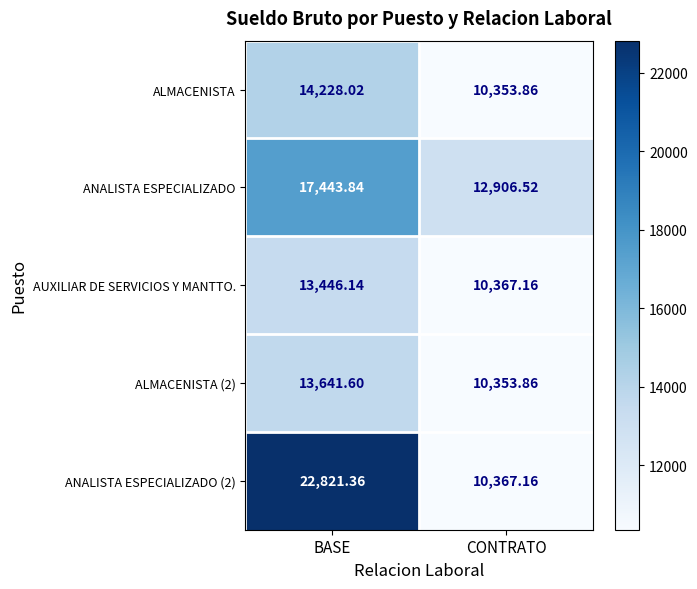

Is the value of ALMACENISTA at CONTRATO greater than the value of AUXILIAR DE SERVICIOS Y MANTTO. at BASE?

No